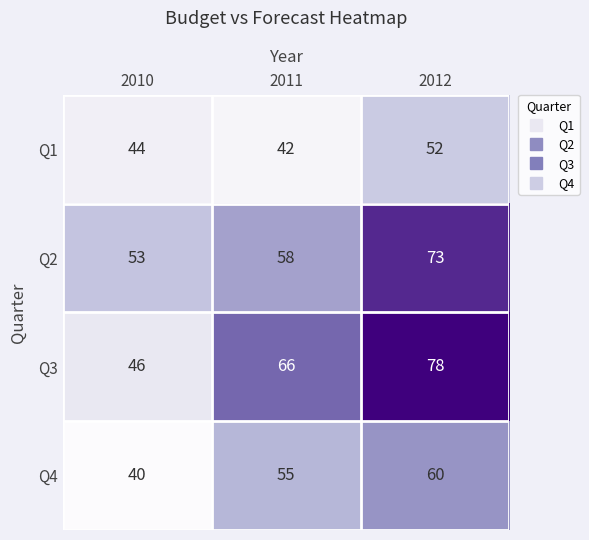

Between 2010 and 2012, which series saw the biggest shift?

Q3